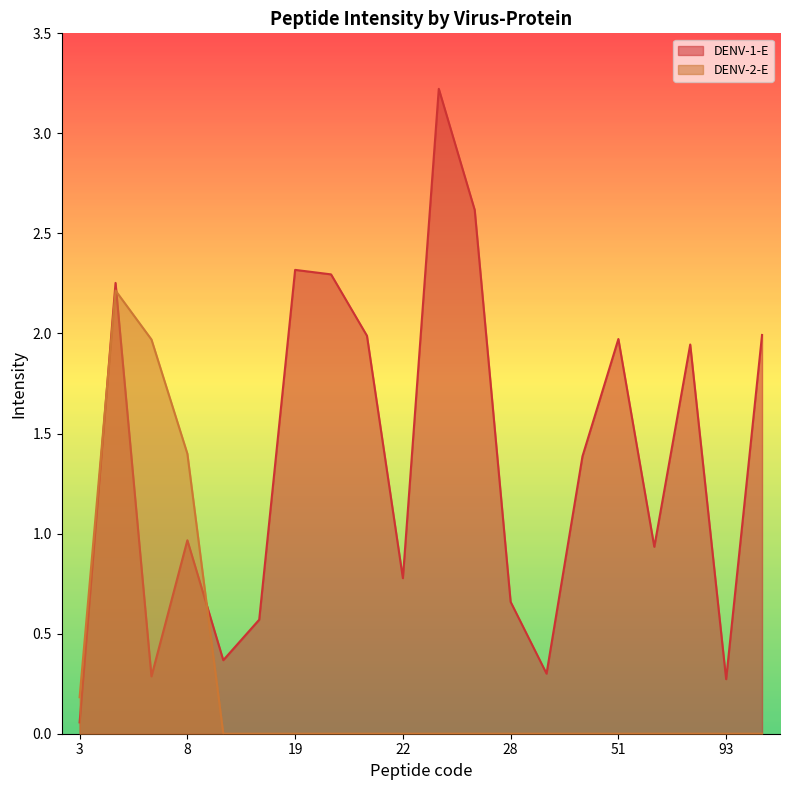

The DENV-1-E series shows 0.4 at 7. True or false?

False